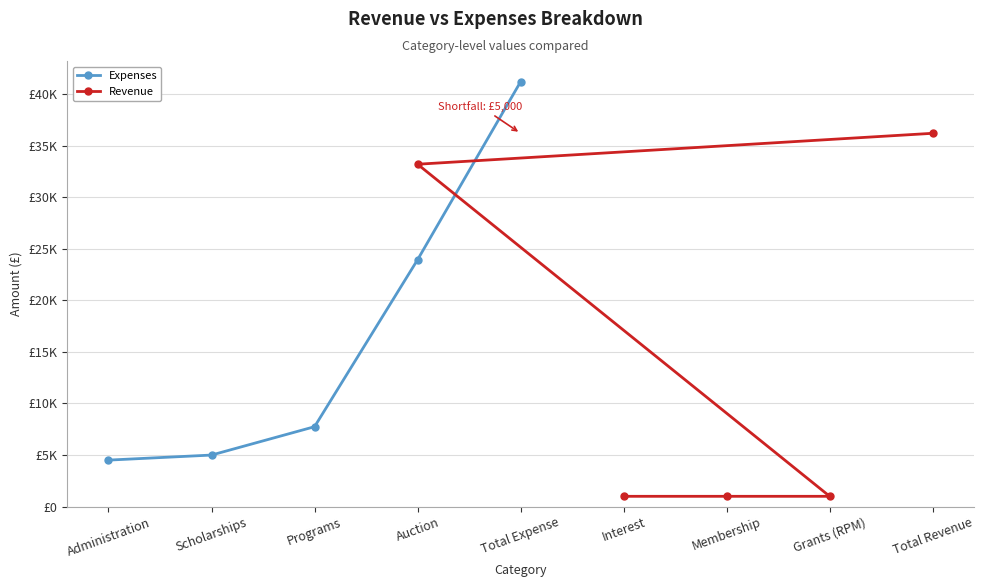

True or false: Expenses and Revenue cross at least once.

True